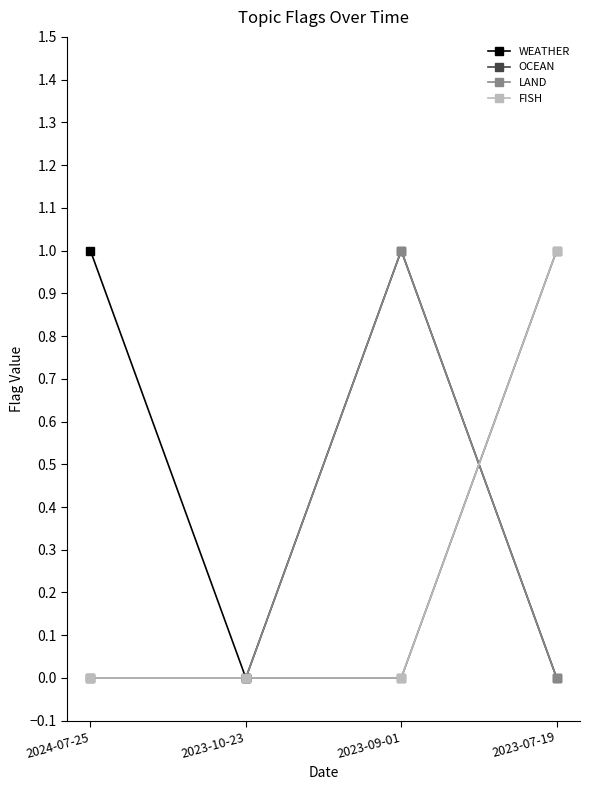

Is this an area chart (filled region under the line)?

No